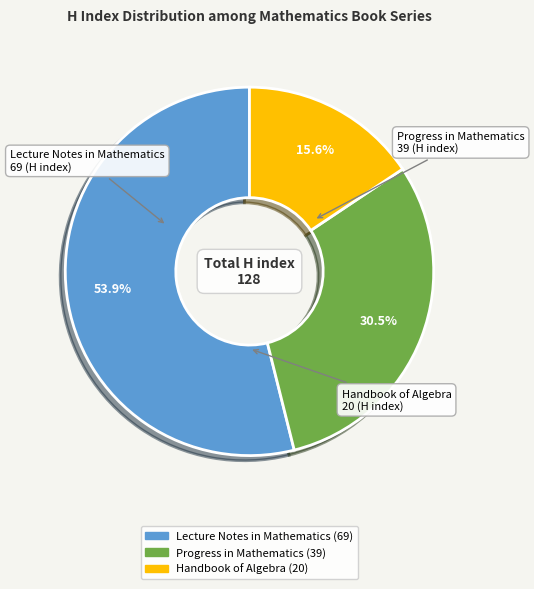

Is Lecture Notes in Mathematics the majority of the pie?

Yes